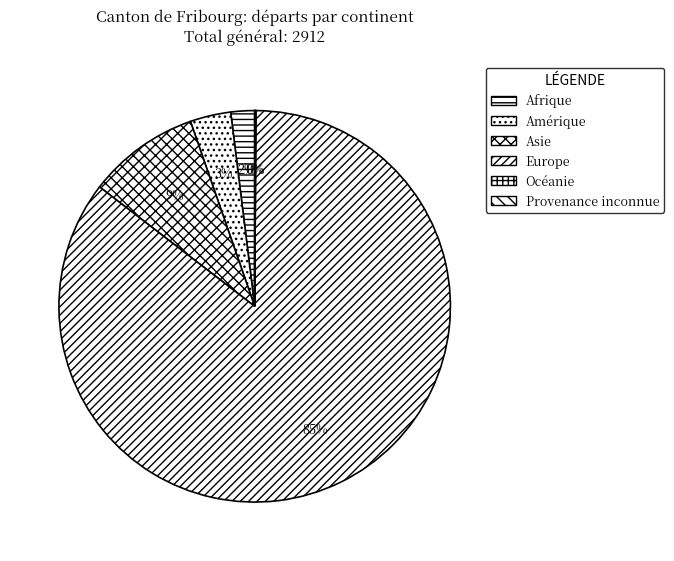

What is the total percentage of Afrique and Europe?

87.3%